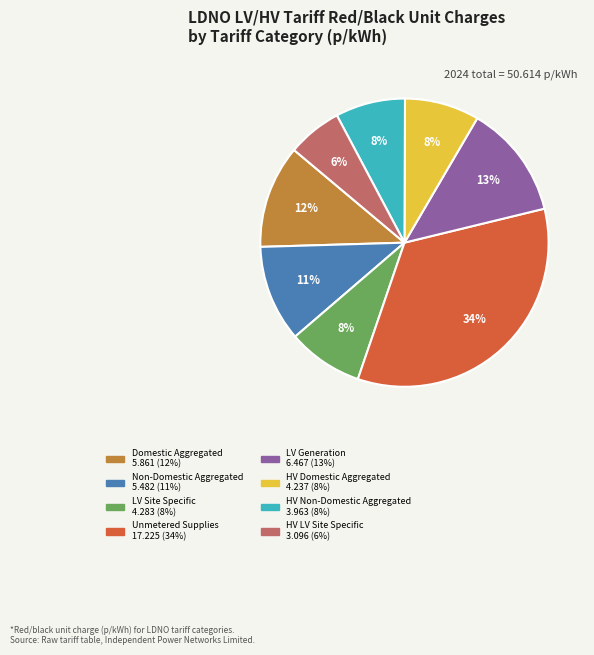

What percentage is the Domestic Aggregated slice, to the nearest percent?

12%